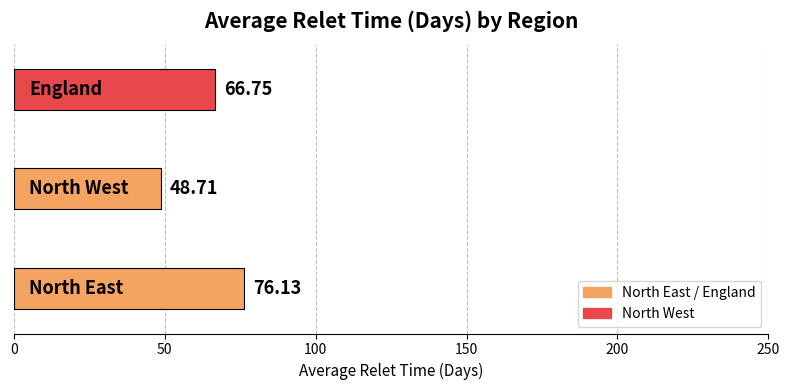

What is the smallest value displayed?

48.7